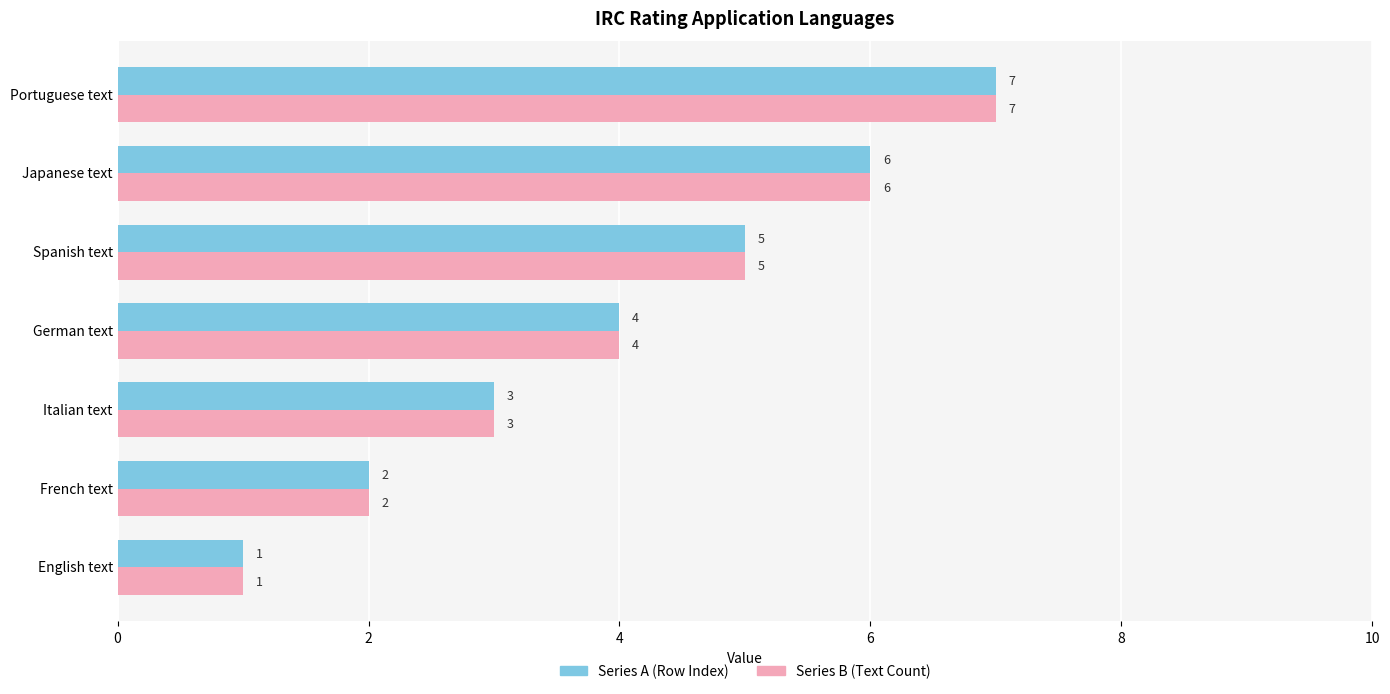

List the labels in order of Series A (Row Index) value, smallest first.

English text, French text, Italian text, German text, Spanish text, Japanese text, Portuguese text